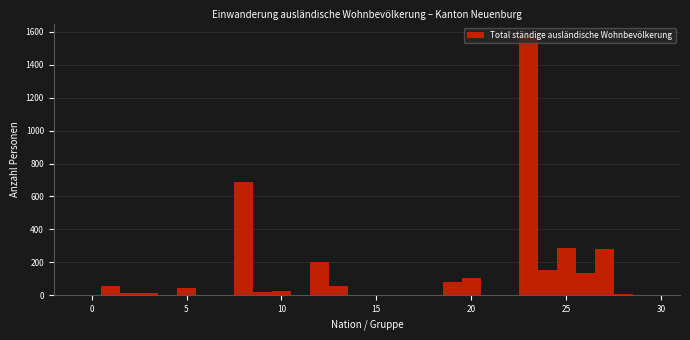

Around what value on the x-axis is the tallest bar? Give the approximate position of its centre, as read against the axis.

23.0